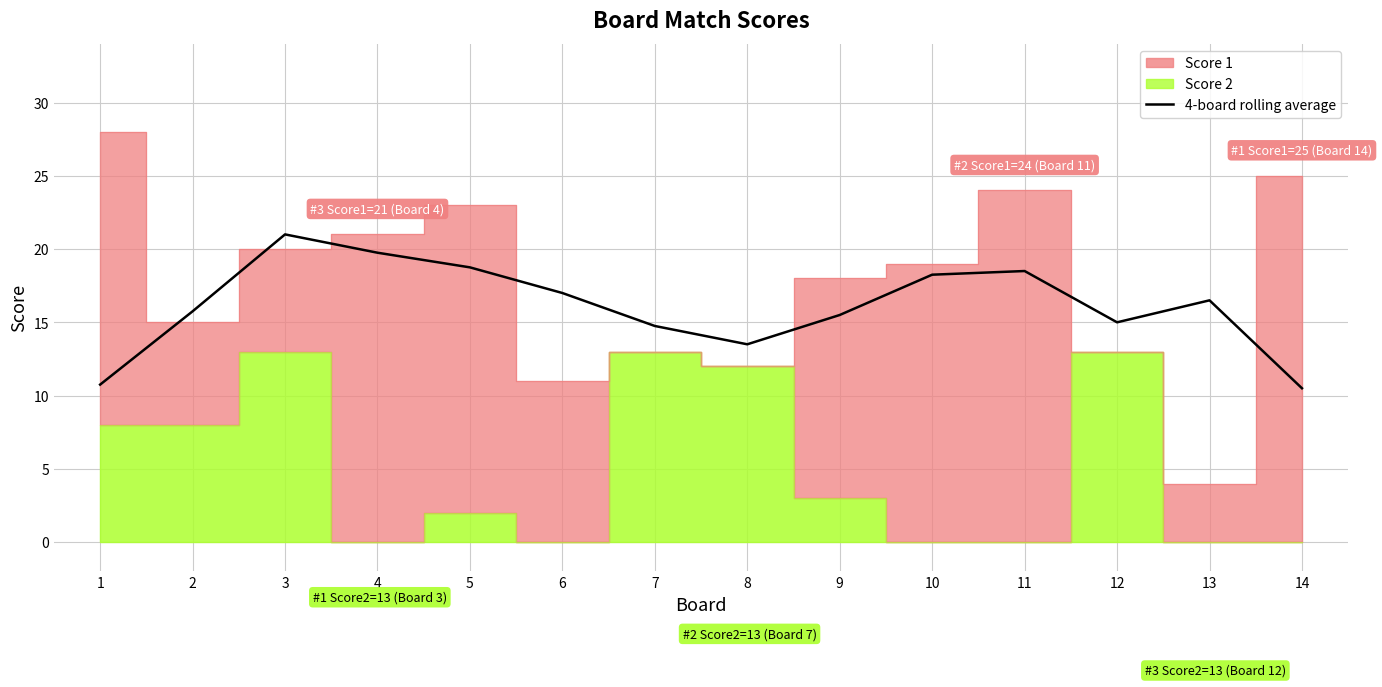

True or false: the data shows 5.3 at 9.

False